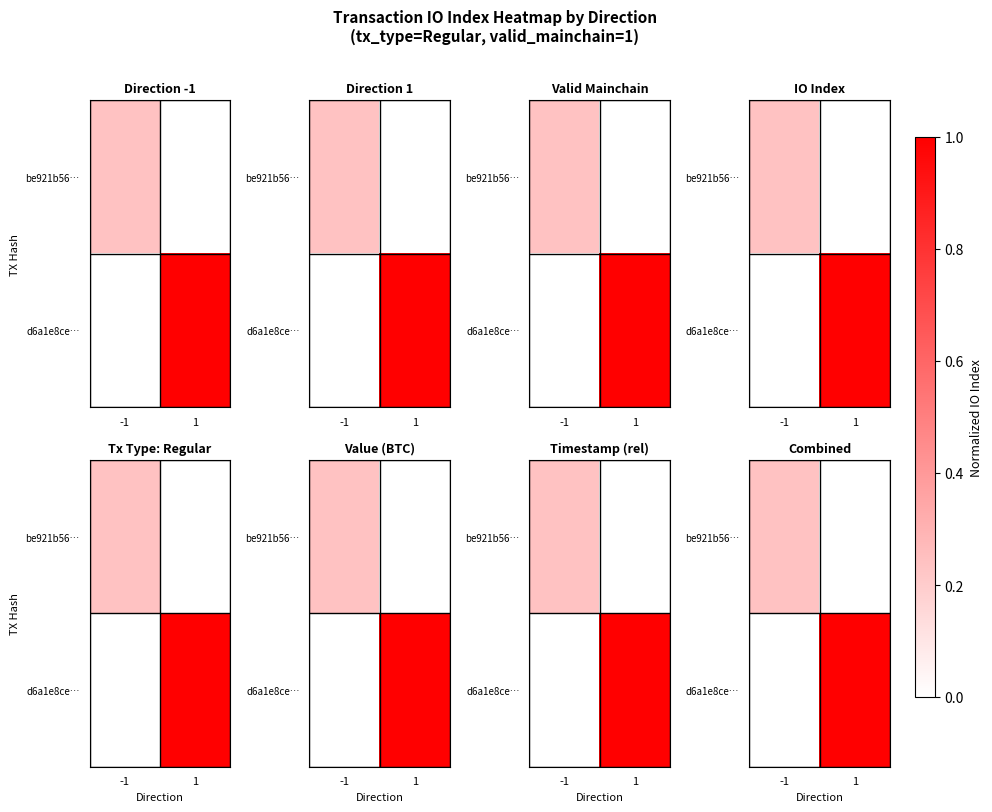

Where is d6a1e8ce… nearest to the value 0?

-1